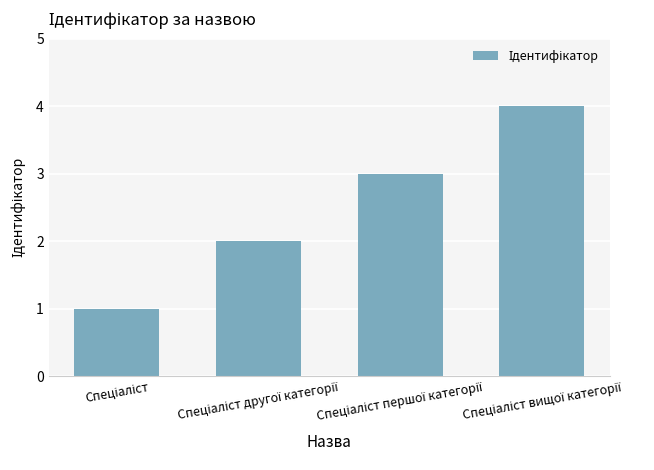

What is the sum of all values?

10